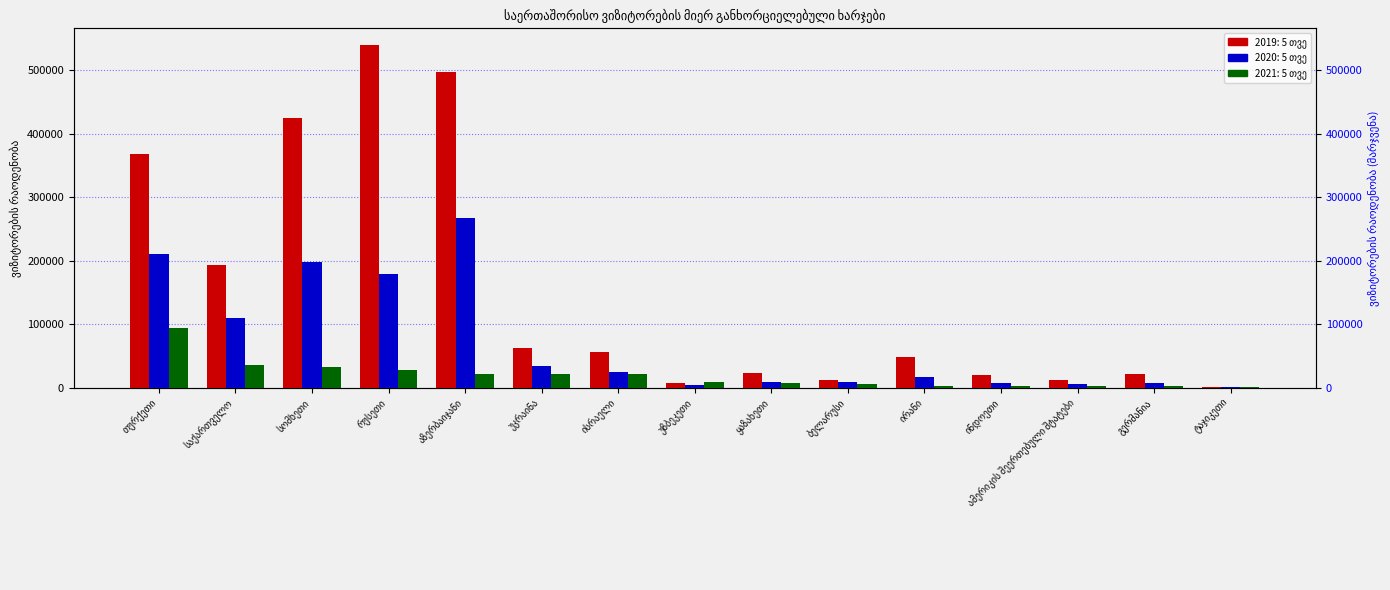

Reading left to right, what are all the values shown in this chart?

2019: 5 თვე: თურქეთი=367818	საქართველო=193331	სომხეთი=425412	რუსეთი=539432	აზერბაიჯანი=497937	უკრაინა=62500	ისრაელი=56422	უზბეკეთი=6917	ყაზახეთი=23730	ბელარუსი=12994	ირანი=48117	ინდოეთი=20267	ამერიკის შეერთებული შტატები=13084	გერმანია=21805	ტაჯიკეთი=1990
2020: 5 თვე: თურქეთი=210140	საქართველო=110305	სომხეთი=197541	რუსეთი=179678	აზერბაიჯანი=268016	უკრაინა=34387	ისრაელი=25069	უზბეკეთი=4327	ყაზახეთი=9882	ბელარუსი=8712	ირანი=16978	ინდოეთი=8174	ამერიკის შეერთებული შტატები=5583	გერმანია=7208	ტაჯიკეთი=1703
2021: 5 თვე: თურქეთი=93681	საქართველო=36523	სომხეთი=33510	რუსეთი=28880	აზერბაიჯანი=22305	უკრაინა=22270	ისრაელი=22016	უზბეკეთი=9659	ყაზახეთი=8147	ბელარუსი=5289	ირანი=3378	ინდოეთი=2503	ამერიკის შეერთებული შტატები=2495	გერმანია=2182	ტაჯიკეთი=2025